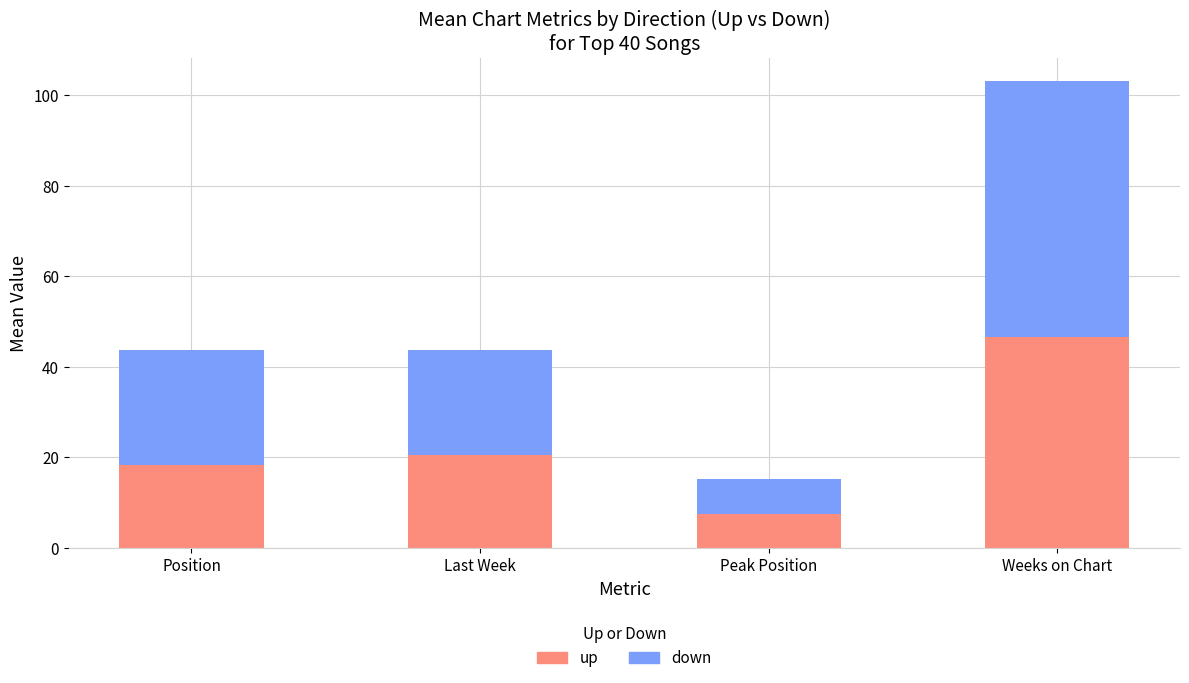

What is the maximum value for up?

46.7